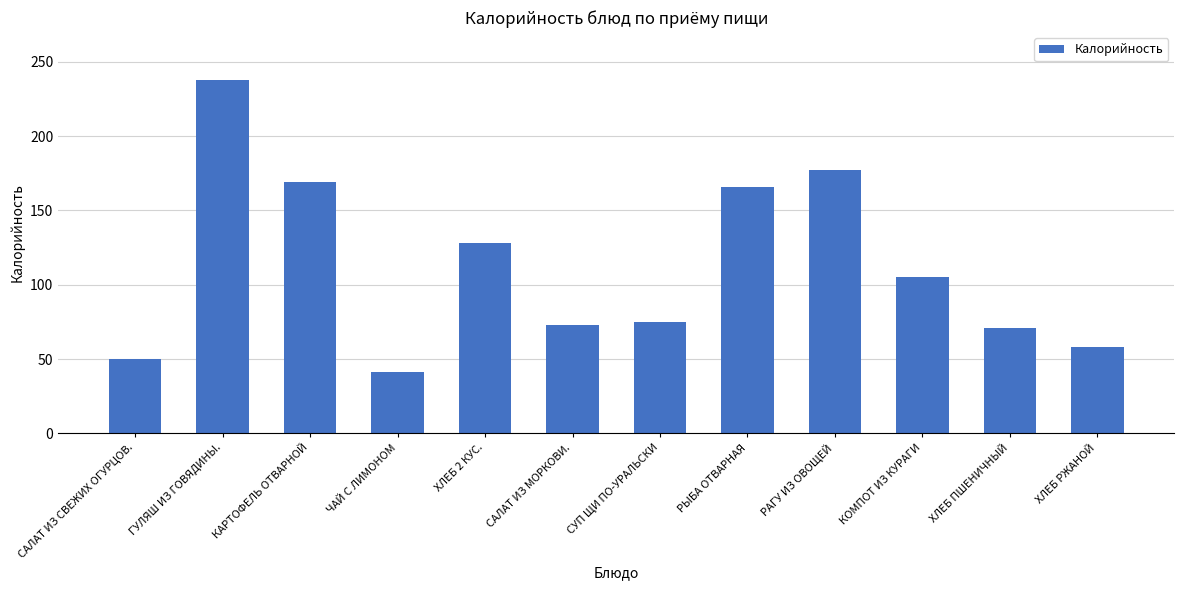

What is the sum of all values?

1351